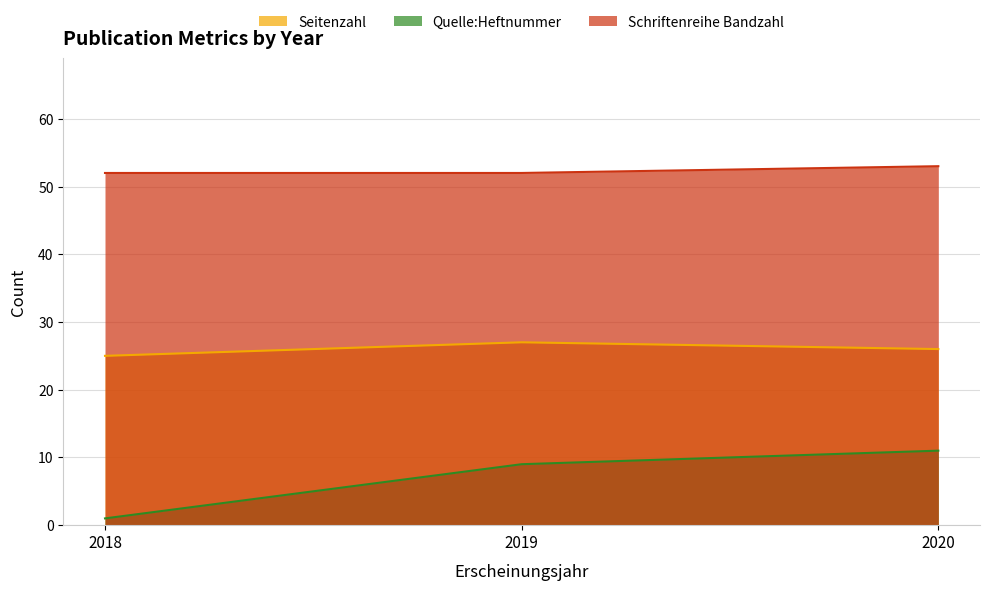

What is the highest value of the Schriftenreihe Bandzahl series?

53